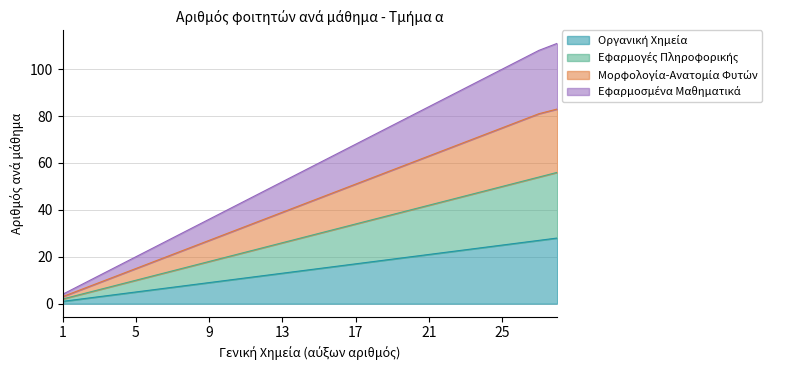

Which series changed the most between 6 and 22?

Εφαρμοσμένα Μαθηματικά